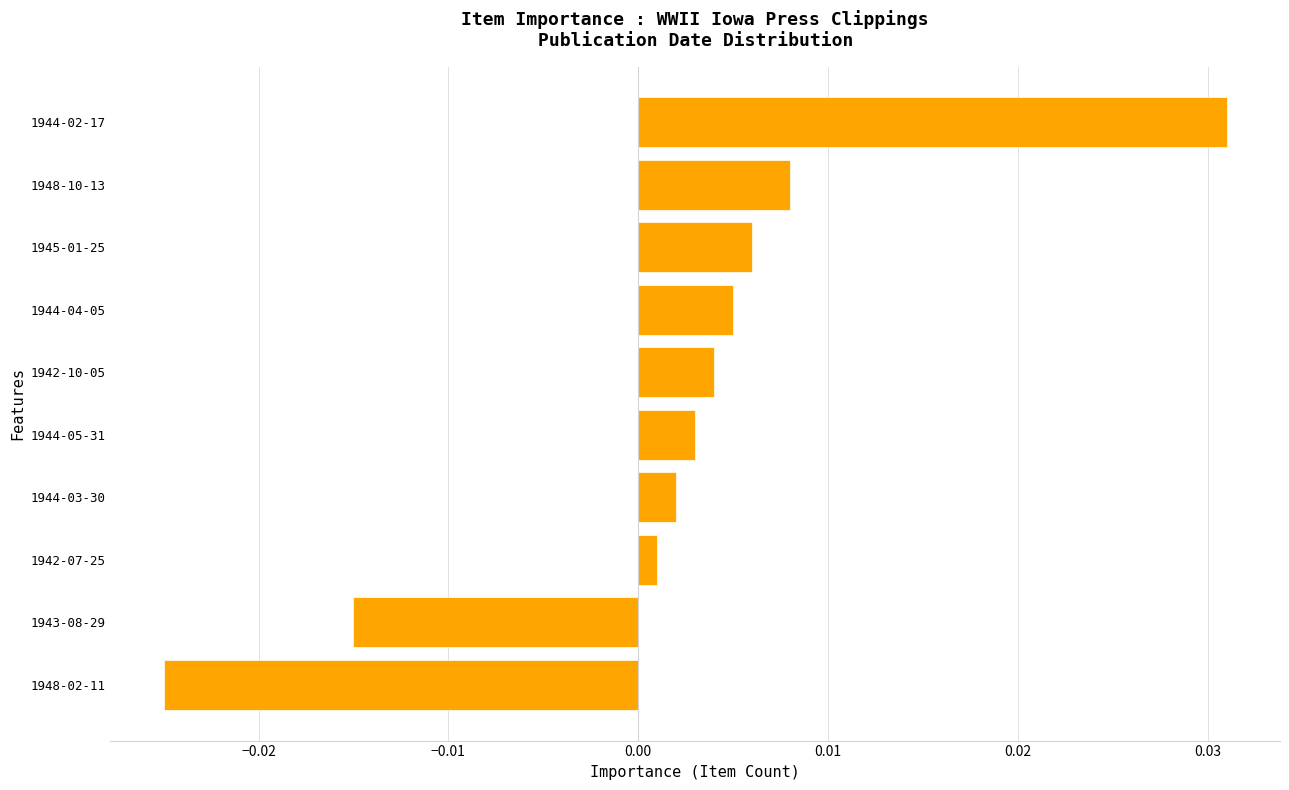

Which label corresponds to the largest value in the chart?

1944-02-17